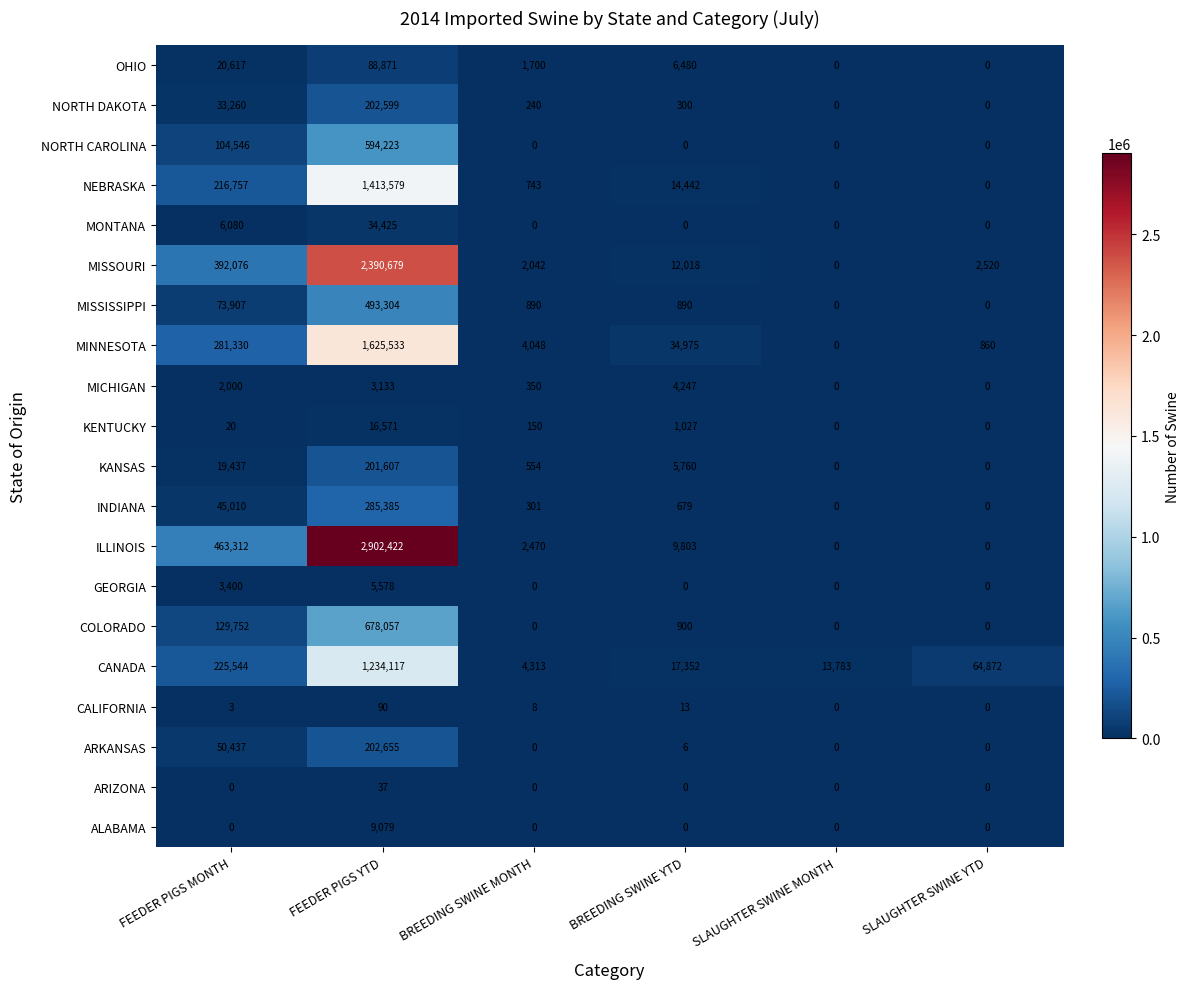

True or false: OHIO has a value of 2948 at BREEDING SWINE MONTH.

False